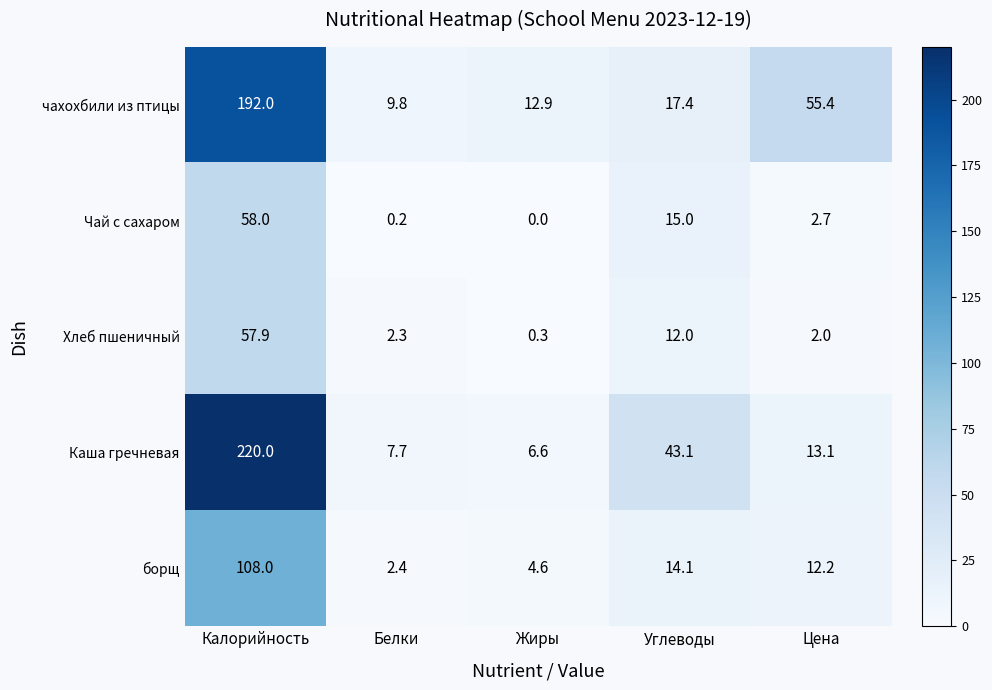

Reading left to right, transcribe all the data shown in this chart.

чахохбили из птицы: Калорийность=192.0	Белки=9.8	Жиры=12.9	Углеводы=17.4	Цена=55.4
Чай с сахаром: Калорийность=58.0	Белки=0.2	Жиры=0.0	Углеводы=15.0	Цена=2.7
Хлеб пшеничный: Калорийность=57.9	Белки=2.3	Жиры=0.3	Углеводы=12.0	Цена=2.0
Каша гречневая: Калорийность=220.0	Белки=7.7	Жиры=6.6	Углеводы=43.1	Цена=13.1
борщ: Калорийность=108.0	Белки=2.4	Жиры=4.6	Углеводы=14.1	Цена=12.2